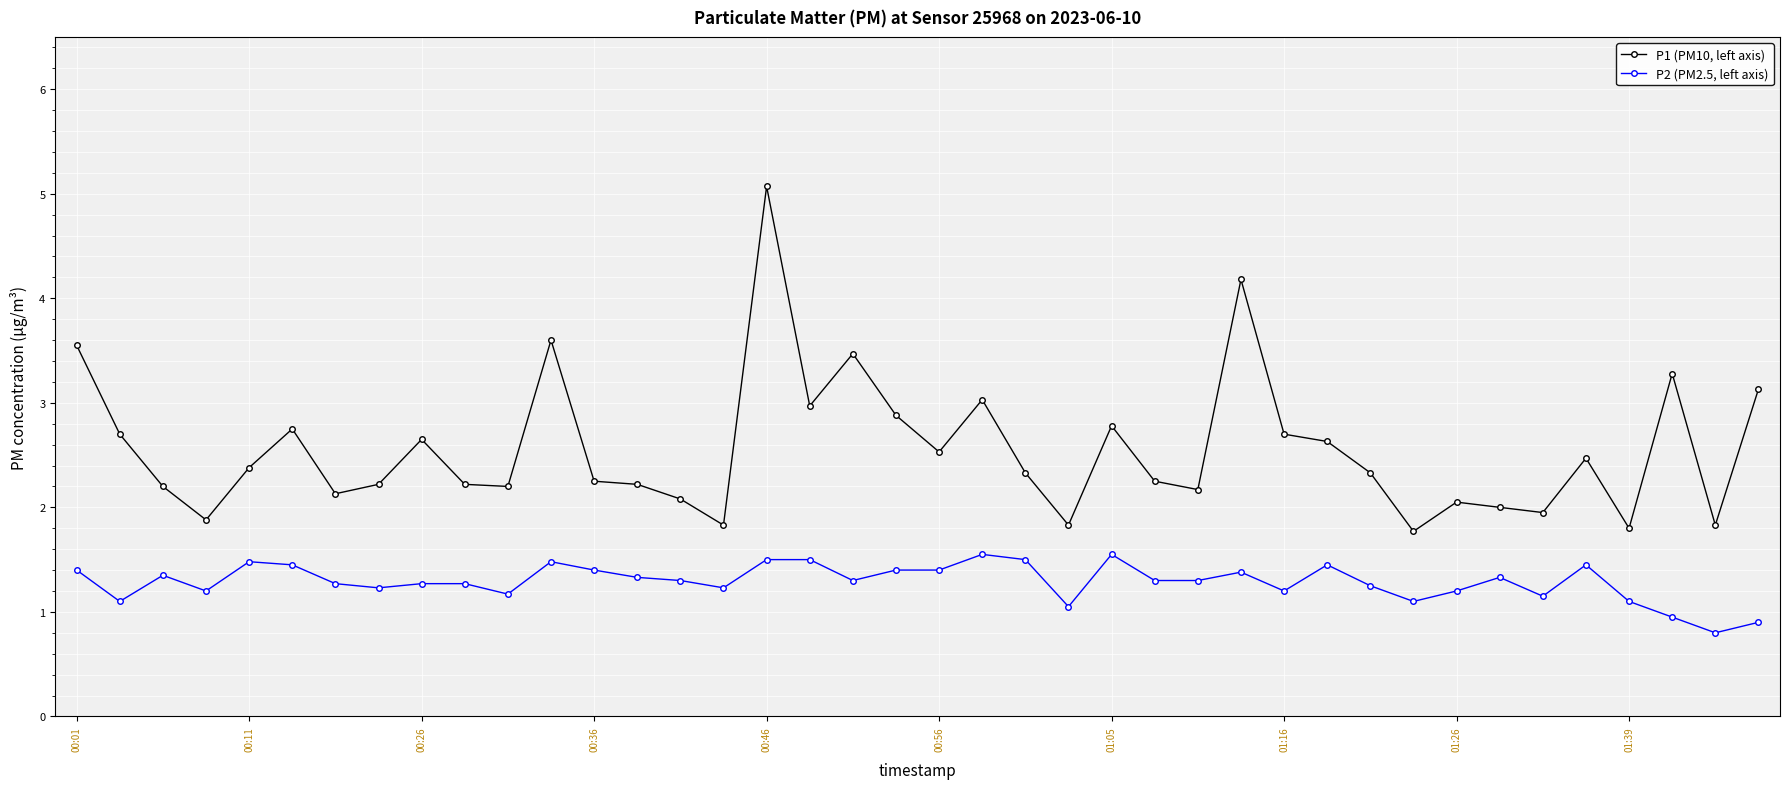

Rank the series by their average value, from lowest to highest.

P2 (PM2.5, left axis), P1 (PM10, left axis)